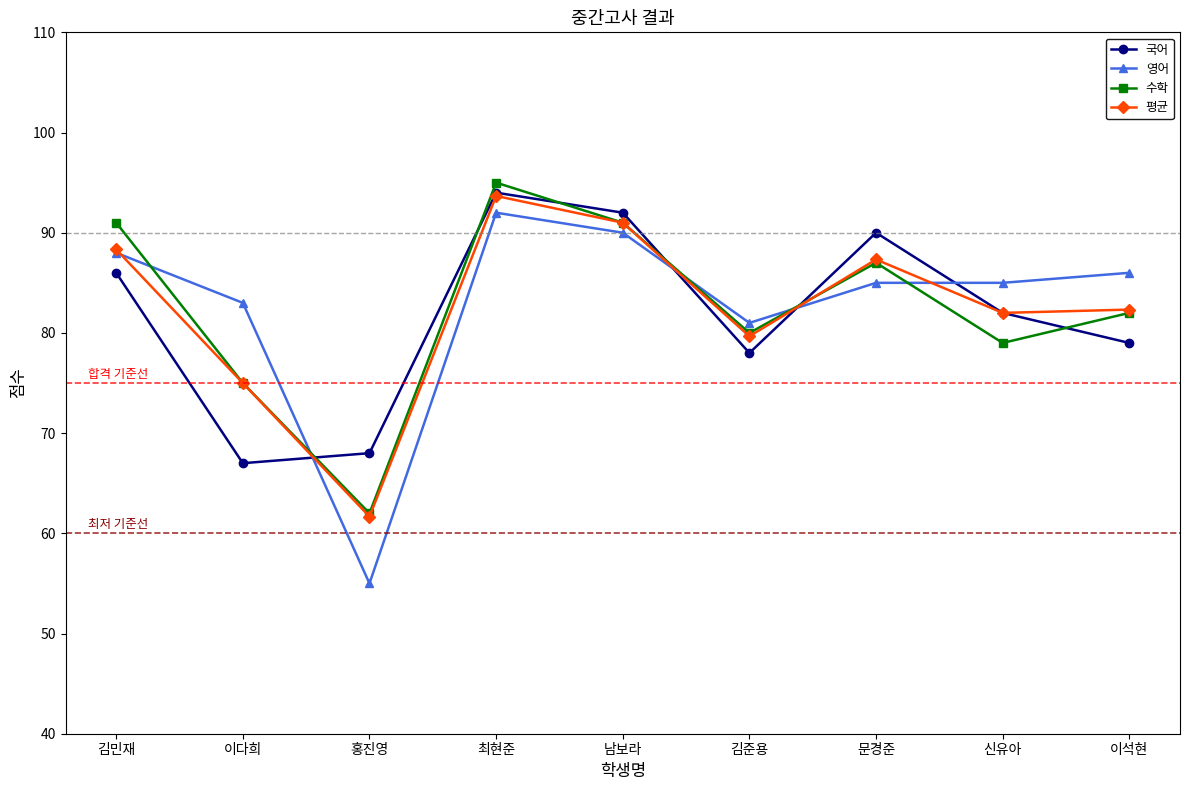

At which category is the sum across all series the highest?

최현준